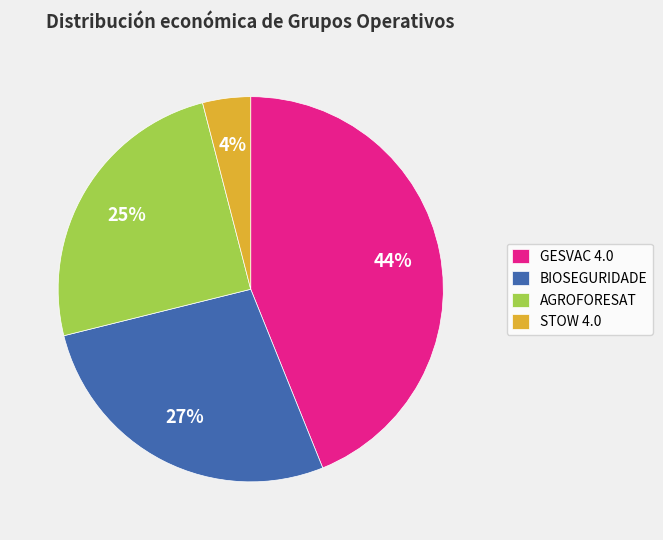

What is the ratio of the value at AGROFORESAT to the value at GESVAC 4.0?

0.6